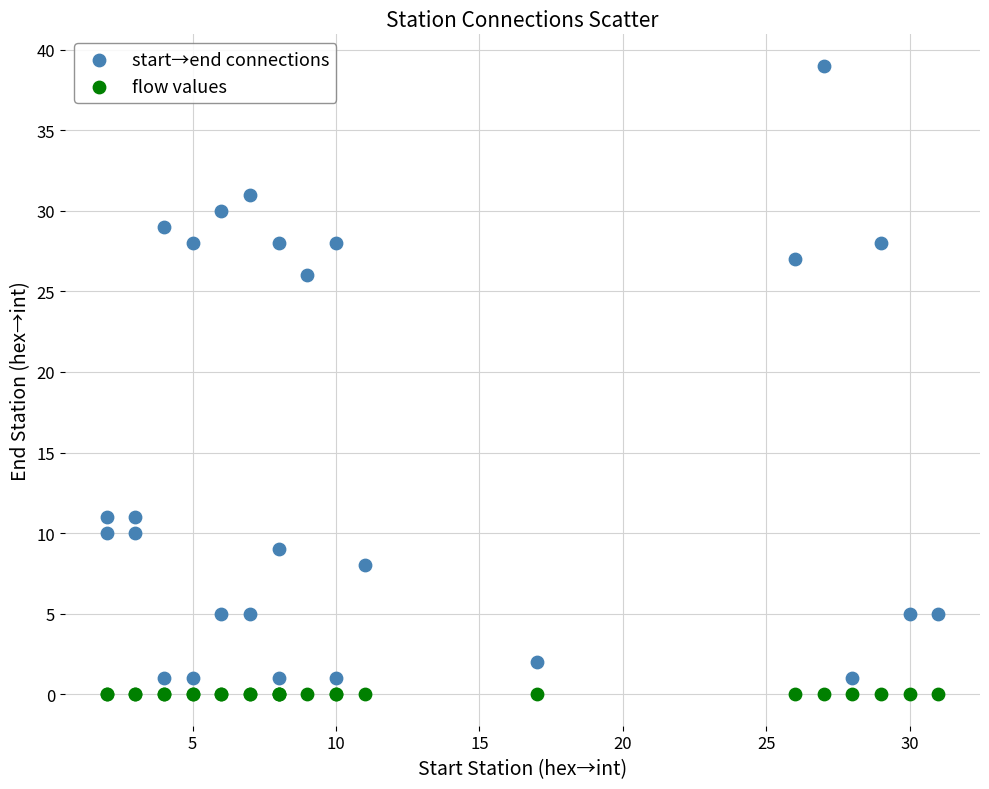

Which series contains the highest Y value?

start→end connections